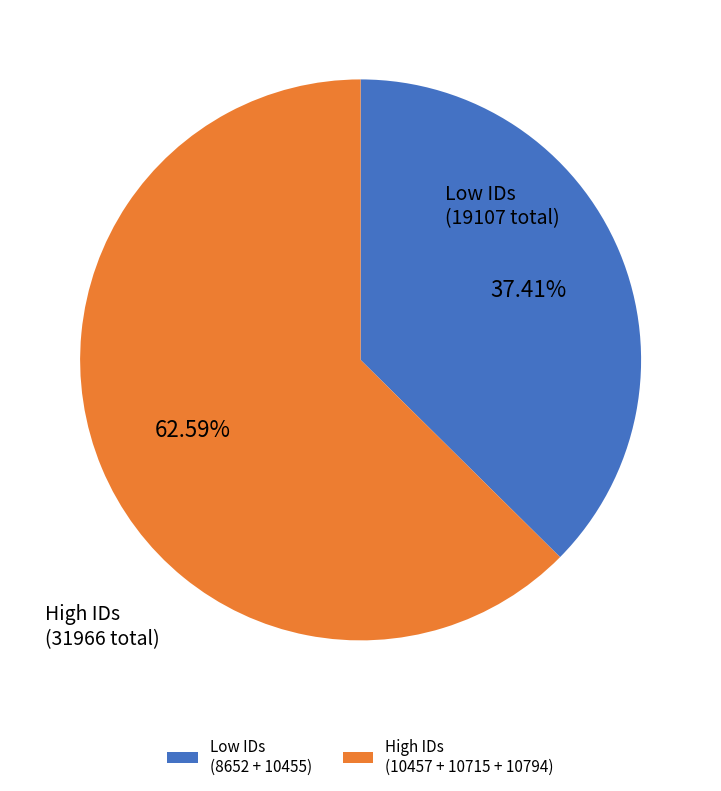

Does any single category account for the majority?

Yes